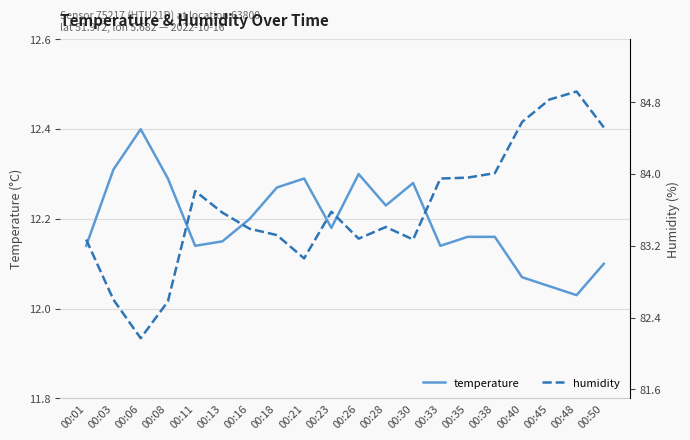

What is the spread (max minus min) of values at 00:38?

71.9